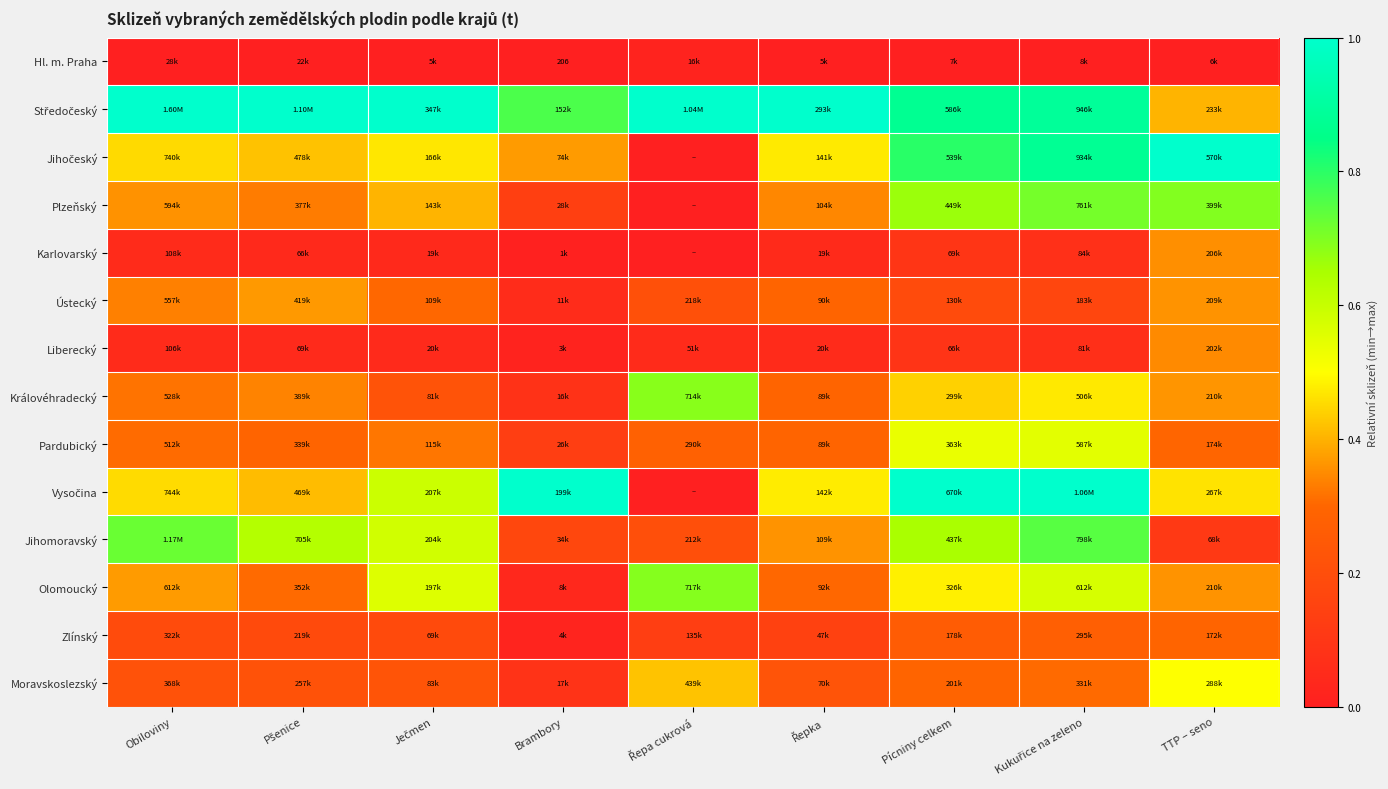

At which label does Jihomoravský reach its peak?

Kukuřice na zeleno